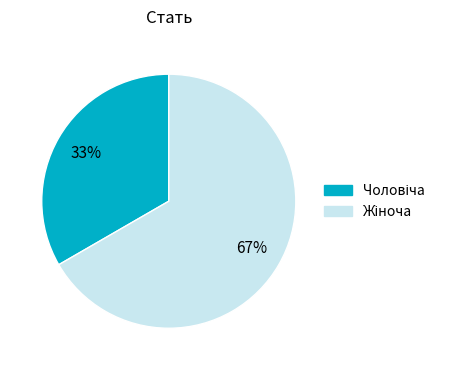

Is there any slice that represents more than half of the pie?

Yes